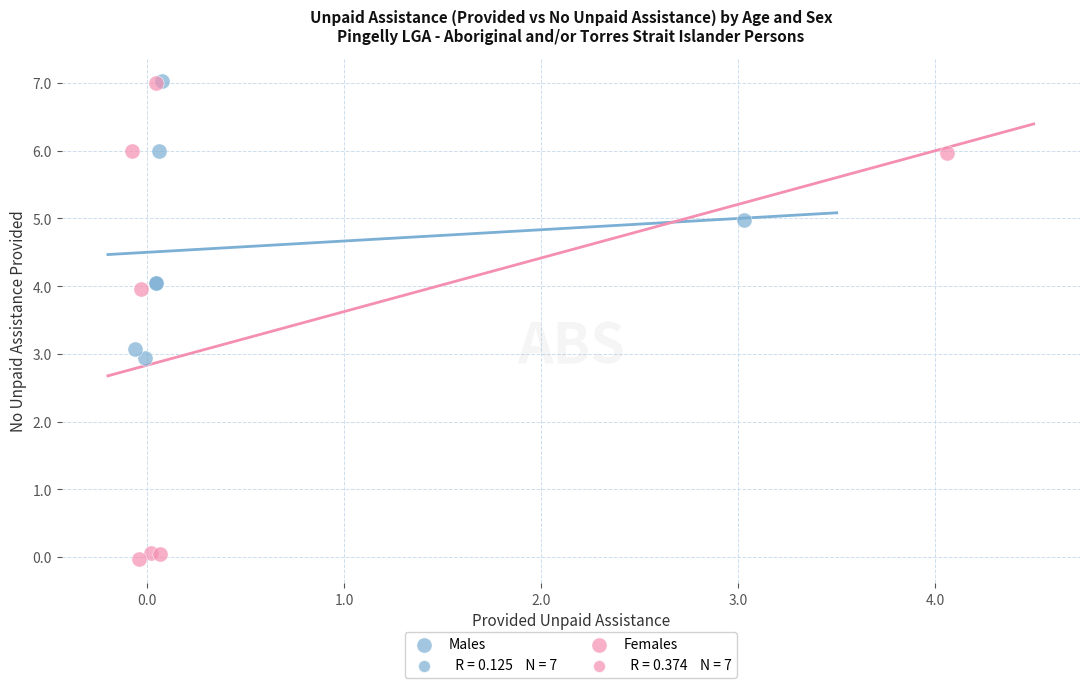

Which series has the largest Y range (max minus min)?

Females